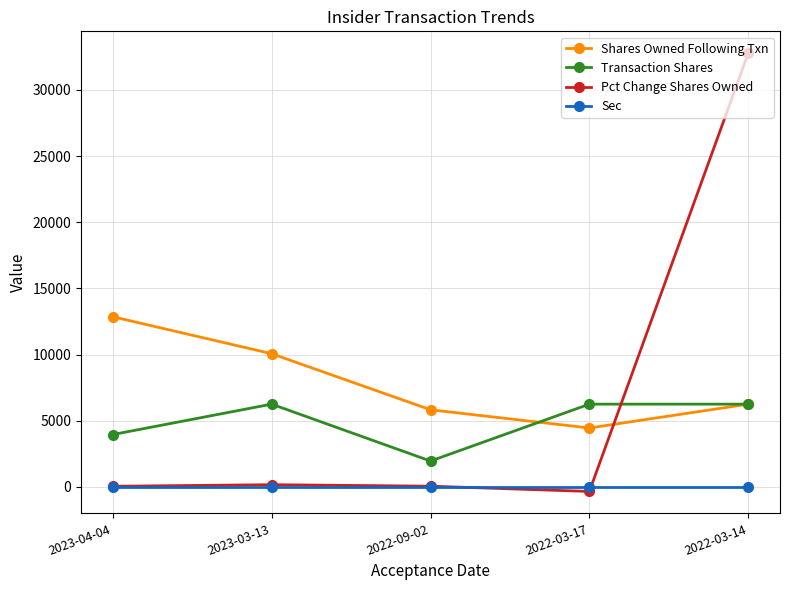

What value does the Sec series have at 2022-03-17?

10